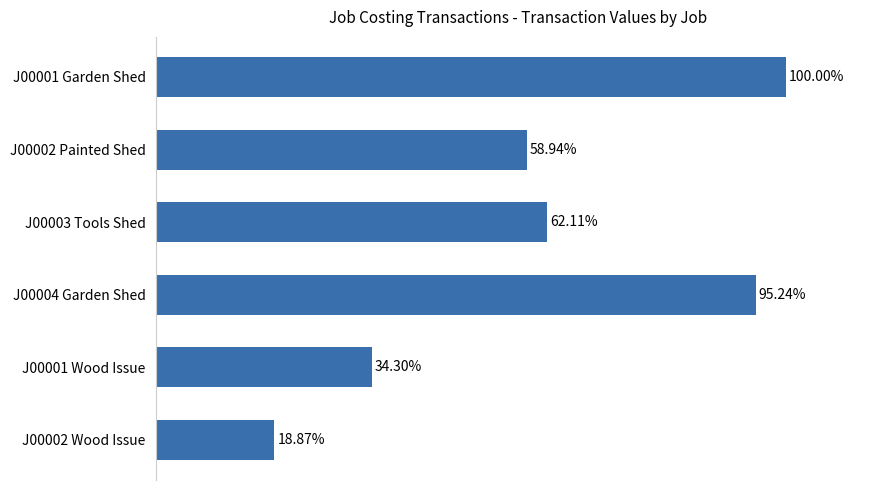

Which has a higher value, J00001 Wood Issue or J00002 Wood Issue?

J00001 Wood Issue